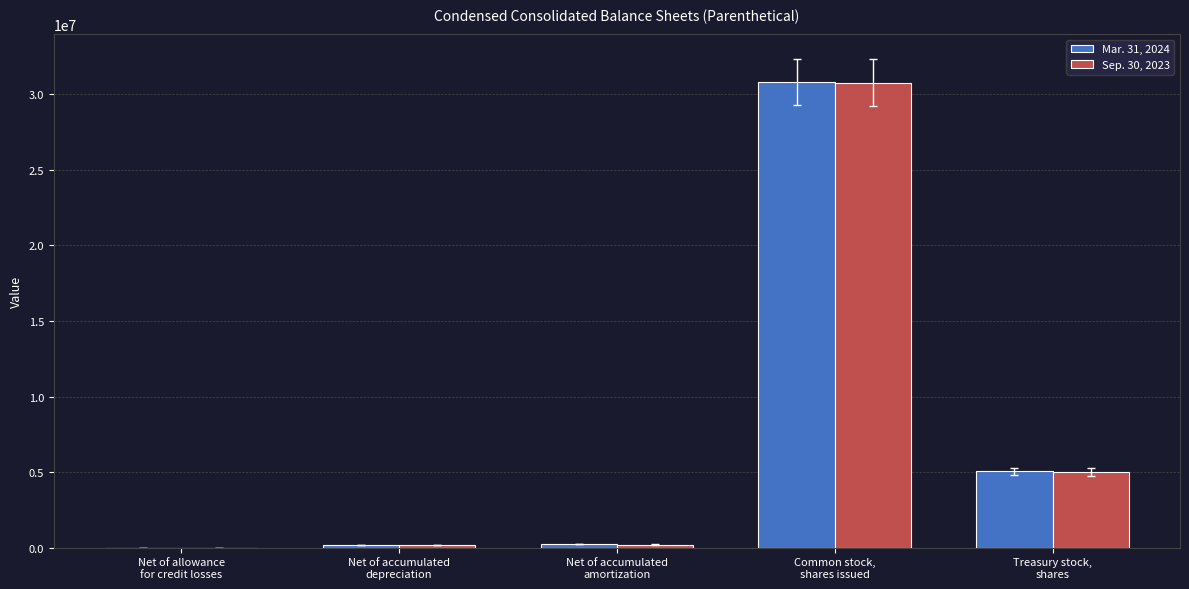

What is the approximate value of Sep. 30, 2023 at Treasury stock,
shares?

4995414